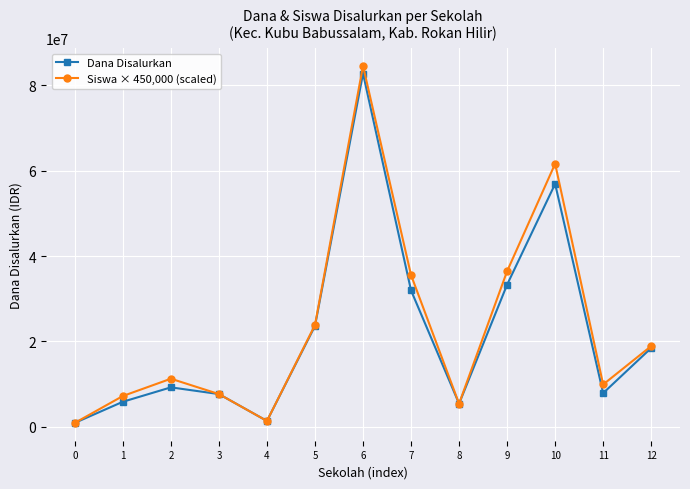

Rank the series at 10 from highest to lowest value.

Siswa × 450,000 (scaled), Dana Disalurkan